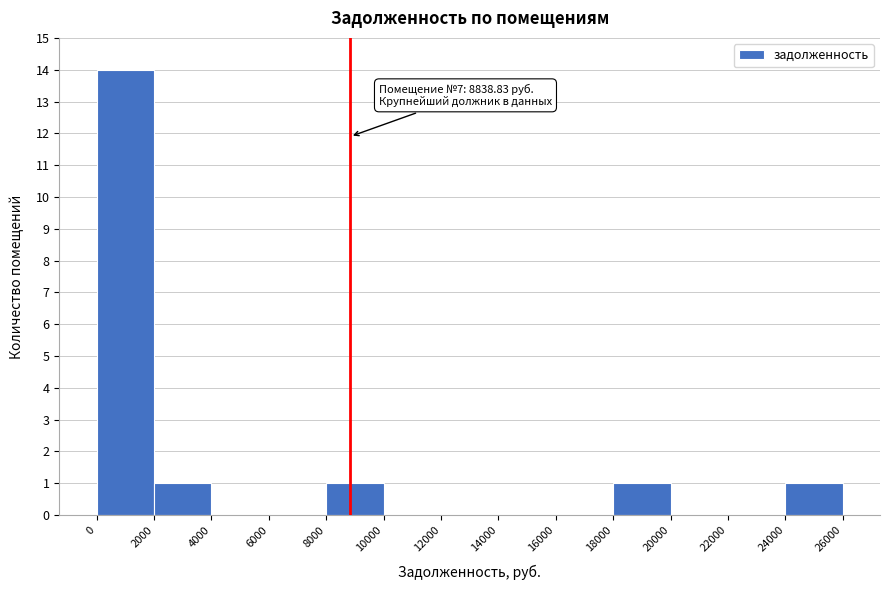

Over which range of the x-axis is the bar tallest?

0 to 2000